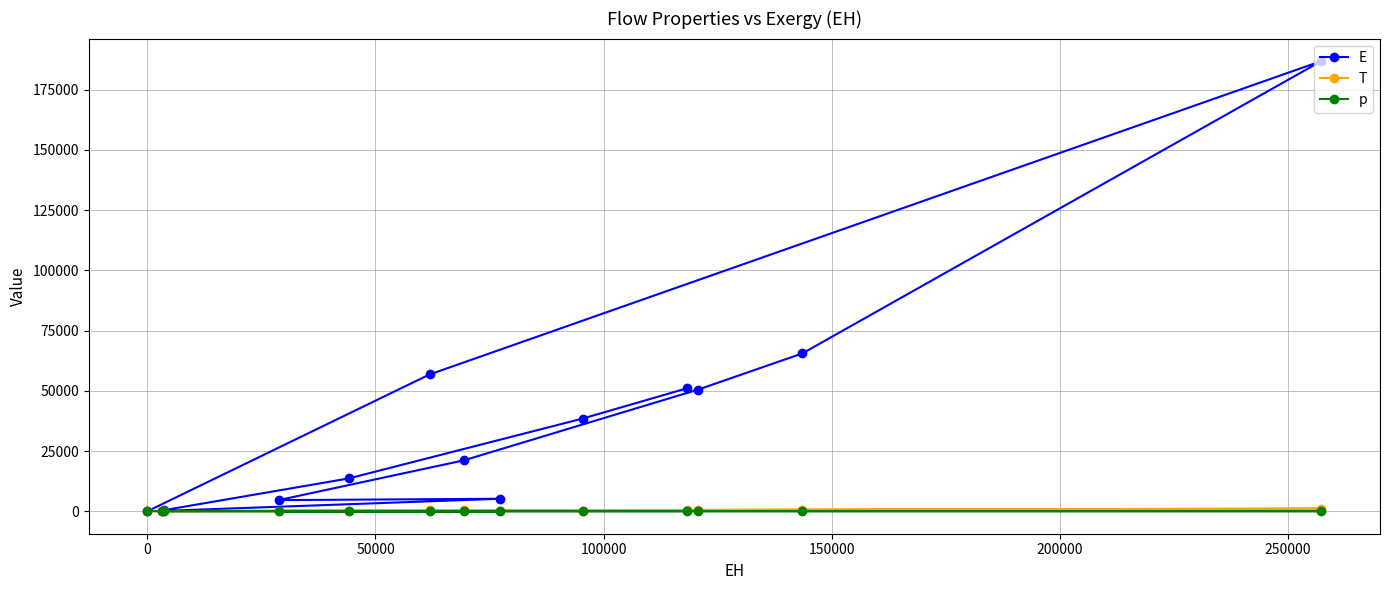

Which series has the widest spread of values?

E